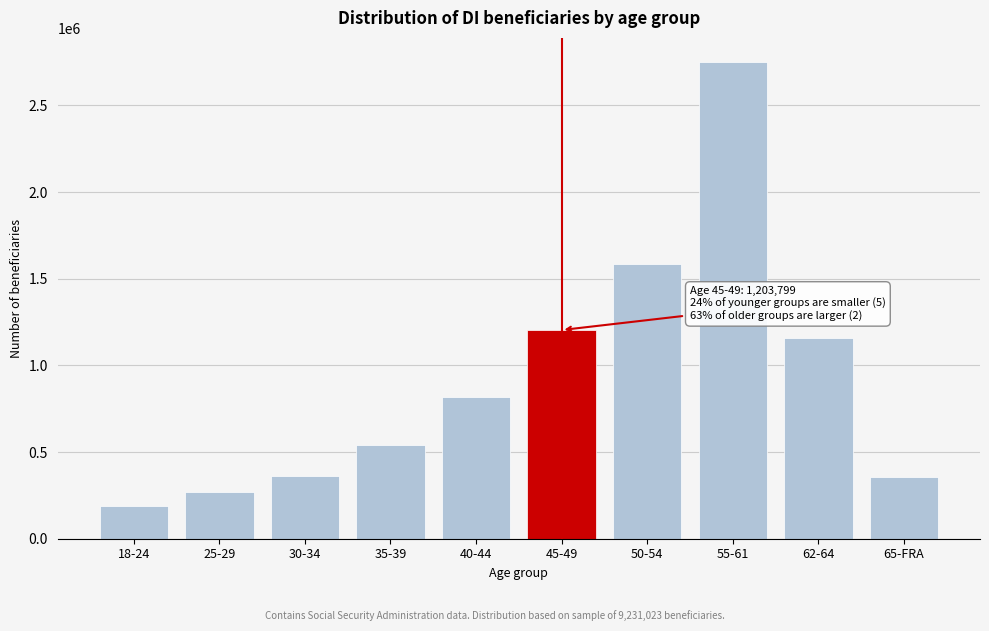

Is it true that the value at 18-24 is 187651?

True